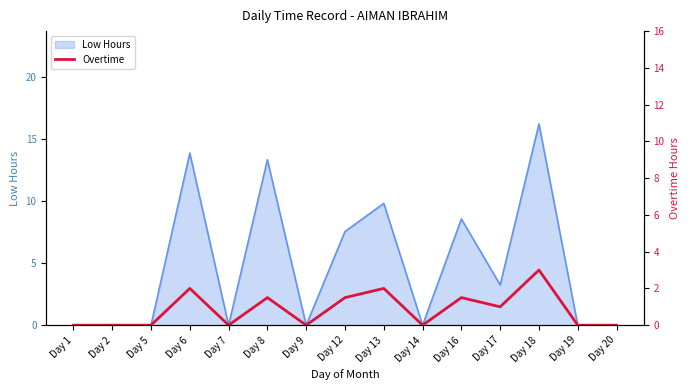

Reading right to left, list all the values displayed in this chart.

Day 20=0.0	Day 19=0.0	Day 18=3.0	Day 17=1.0	Day 16=1.5	Day 14=0.0	Day 13=2.0	Day 12=1.5	Day 9=0.0	Day 8=1.5	Day 7=0.0	Day 6=2.0	Day 5=0.0	Day 2=0.0	Day 1=0.0